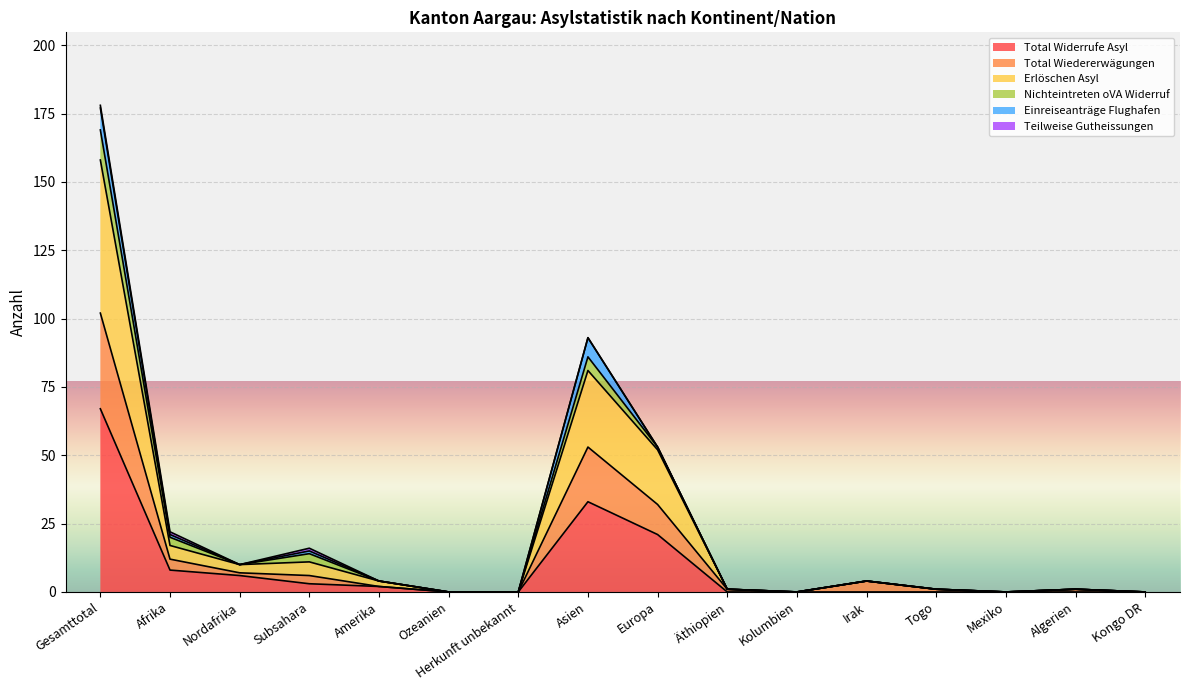

True or false: Total Widerrufe Asyl has more than 1 interior local peaks.

False